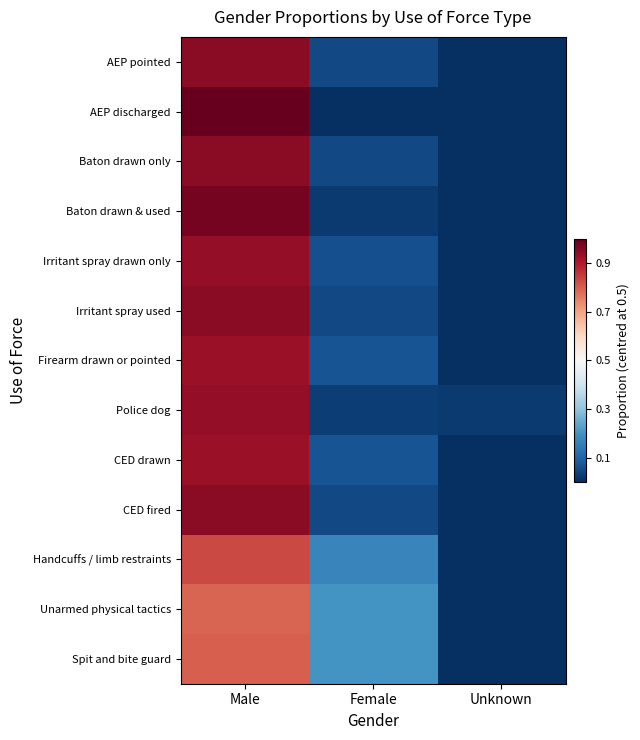

Count the number of data series in this chart.

13